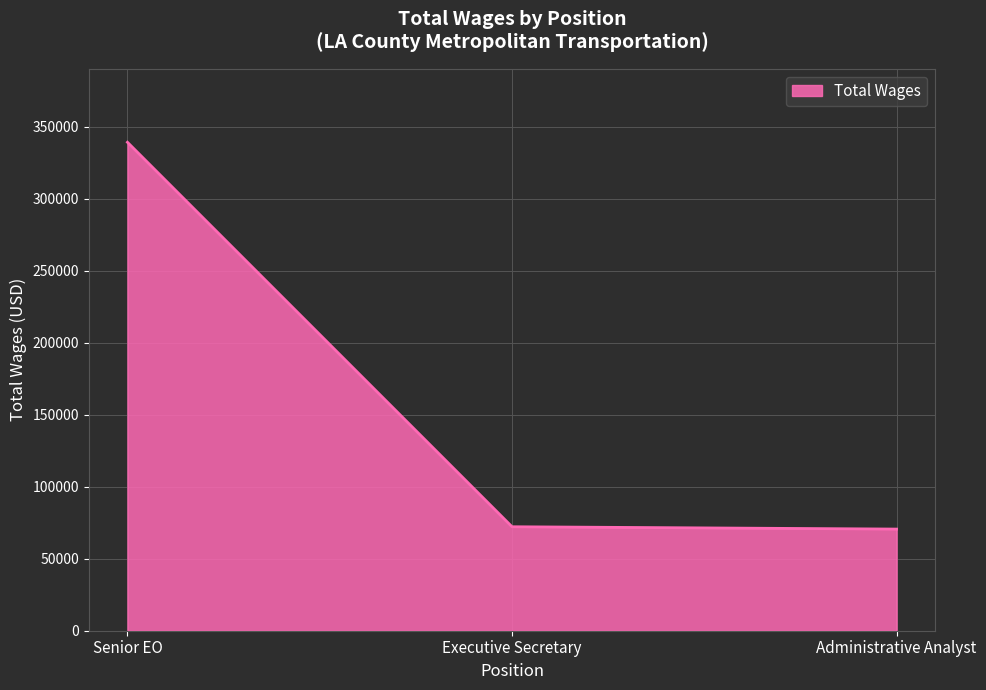

What is the maximum value shown in the chart?

339090